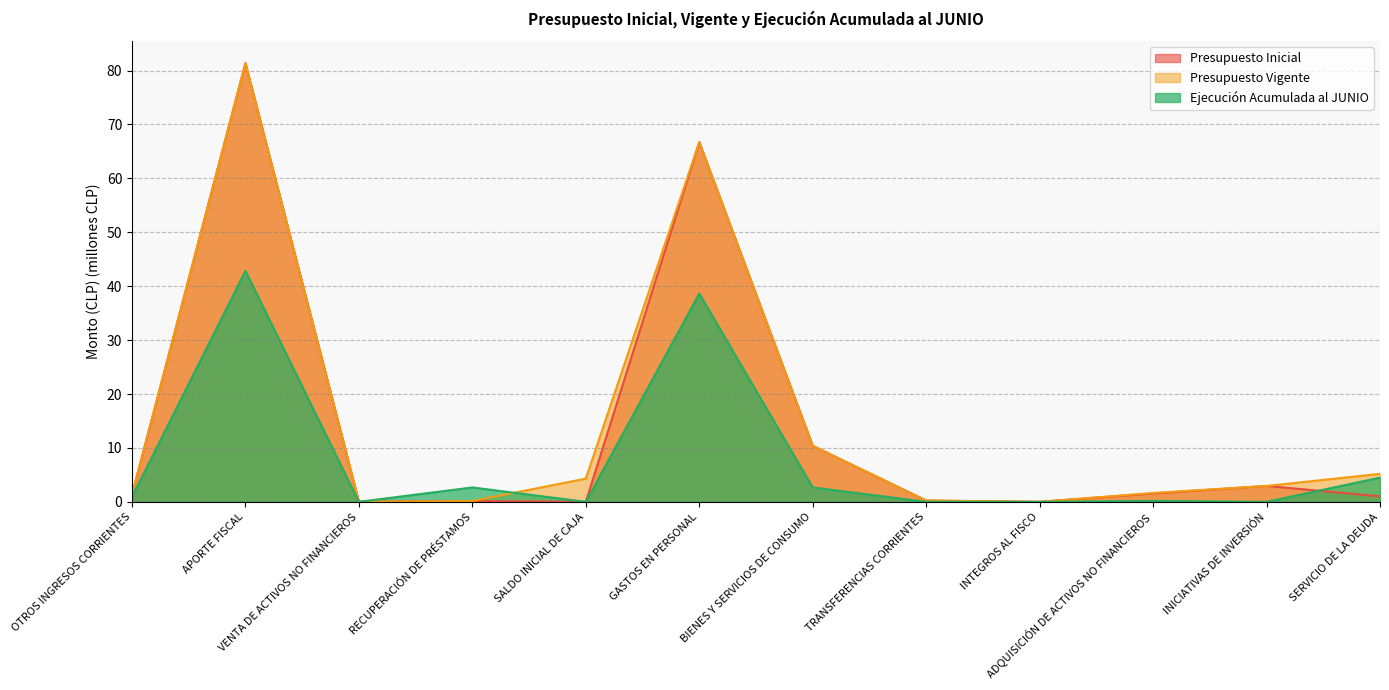

Which series has the widest spread of values?

Presupuesto Inicial